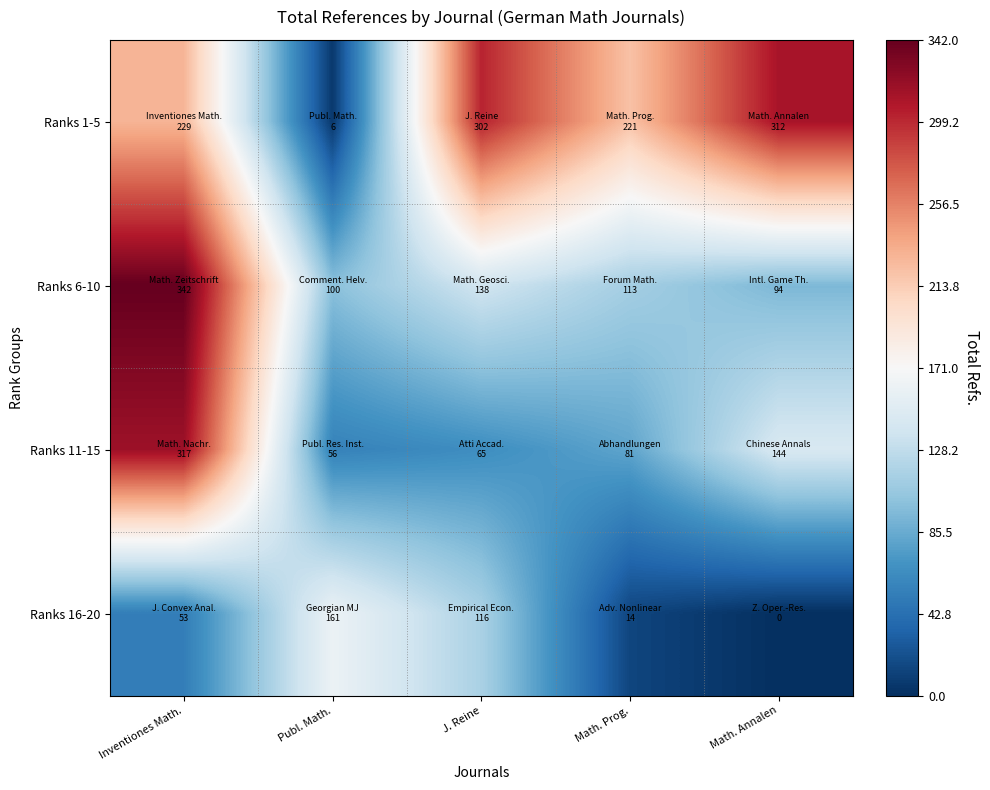

Reading right to left, what are all the values shown in this chart?

Ranks 1-5: Math. Annalen=312	Math. Prog.=221	J. Reine=302	Publ. Math.=6	Inventiones Math.=229
Ranks 6-10: Math. Annalen=94	Math. Prog.=113	J. Reine=138	Publ. Math.=100	Inventiones Math.=342
Ranks 11-15: Math. Annalen=144	Math. Prog.=81	J. Reine=65	Publ. Math.=56	Inventiones Math.=317
Ranks 16-20: Math. Annalen=0	Math. Prog.=14	J. Reine=116	Publ. Math.=161	Inventiones Math.=53